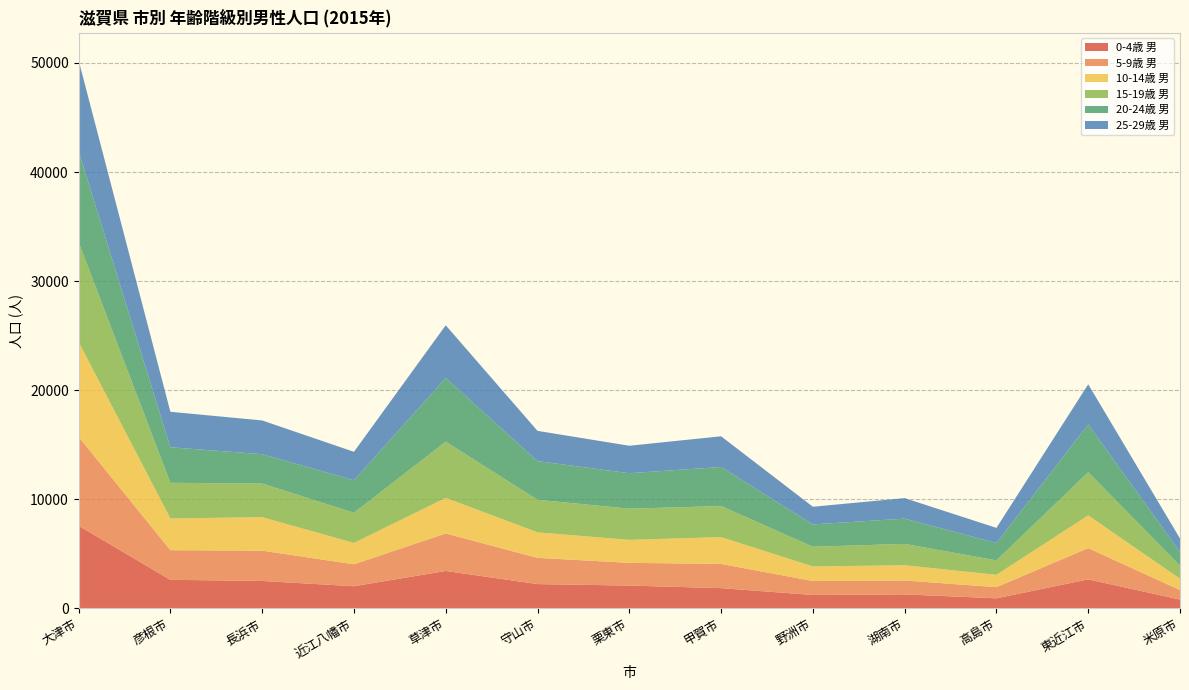

Reading left to right, extract all data points from this chart.

0-4歳 男: 大津市=7567	彦根市=2604	長浜市=2500	近江八幡市=2016	草津市=3416	守山市=2212	栗東市=2076	甲賀市=1841	野洲市=1214	湖南市=1270	高島市=908	東近江市=2645	米原市=792
5-9歳 男: 大津市=8158	彦根市=2718	長浜市=2780	近江八幡市=2013	草津市=3438	守山市=2406	栗東市=2084	甲賀市=2222	野洲市=1281	湖南市=1271	高島市=1025	東近江市=2866	米原市=873
10-14歳 男: 大津市=8693	彦根市=2906	長浜市=3069	近江八幡市=1957	草津市=3262	守山市=2337	栗東市=2106	甲賀市=2456	野洲市=1337	湖南市=1397	高島市=1127	東近江市=3000	米原市=1041
15-19歳 男: 大津市=9146	彦根市=3274	長浜市=3085	近江八幡市=2767	草津市=5154	守山市=2993	栗東市=2861	甲賀市=2851	野洲市=1804	湖南市=1962	高島市=1324	東近江市=3963	米原市=1196
20-24歳 男: 大津市=8366	彦根市=3260	長浜市=2690	近江八幡市=2983	草津市=5839	守山市=3541	栗東市=3255	甲賀市=3580	野洲市=2049	湖南市=2315	高島市=1594	東近江市=4377	米原市=1268
25-29歳 男: 大津市=8324	彦根市=3251	長浜市=3095	近江八幡市=2606	草津市=4837	守山市=2773	栗東市=2516	甲賀市=2816	野洲市=1619	湖南市=1882	高島市=1388	東近江市=3685	米原市=1221